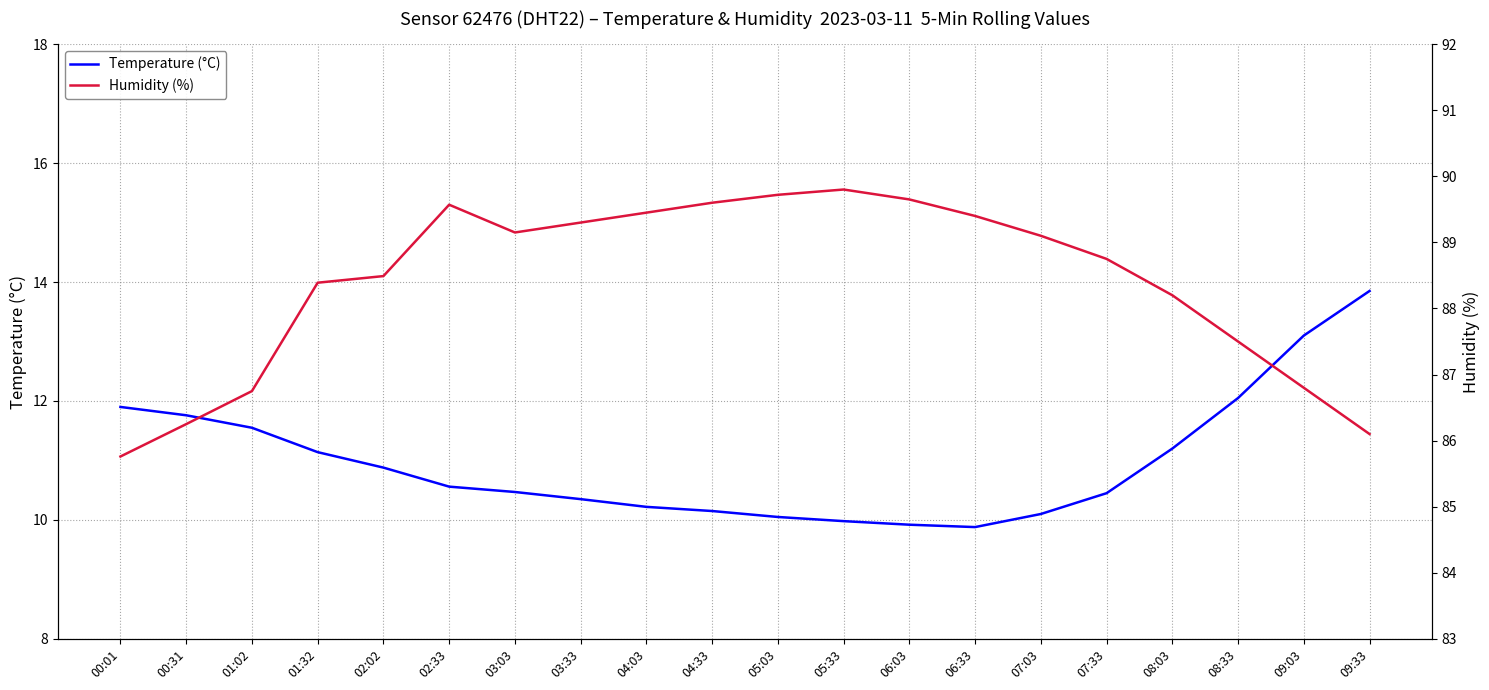

Rank the series at 06:03 from lowest to highest value.

Temperature (°C), Humidity (%)